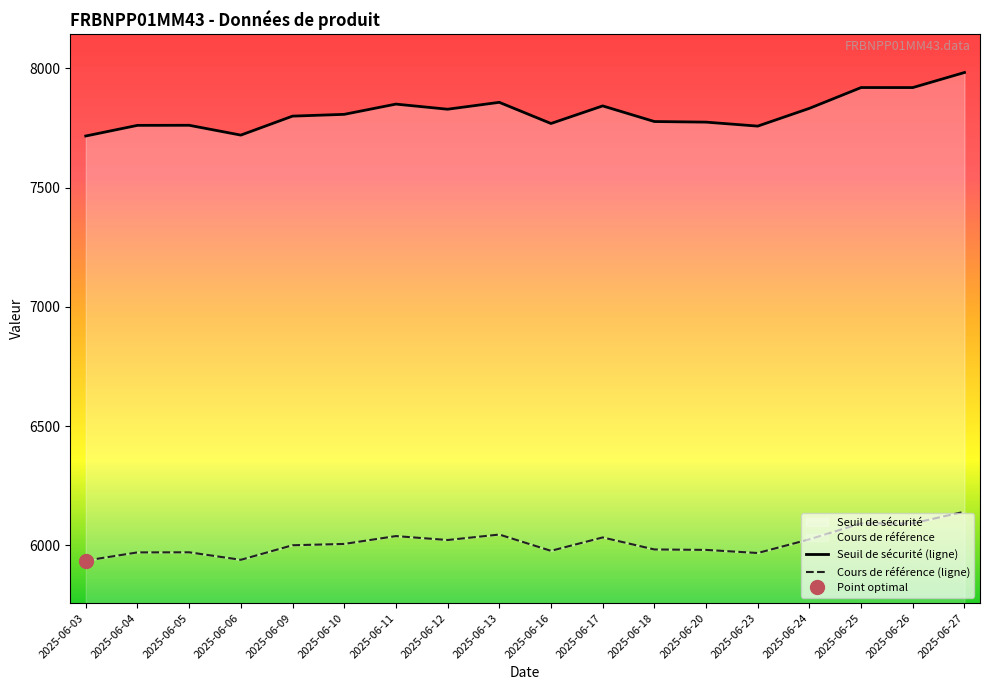

Which series has the widest spread of values?

Seuil de sécurité